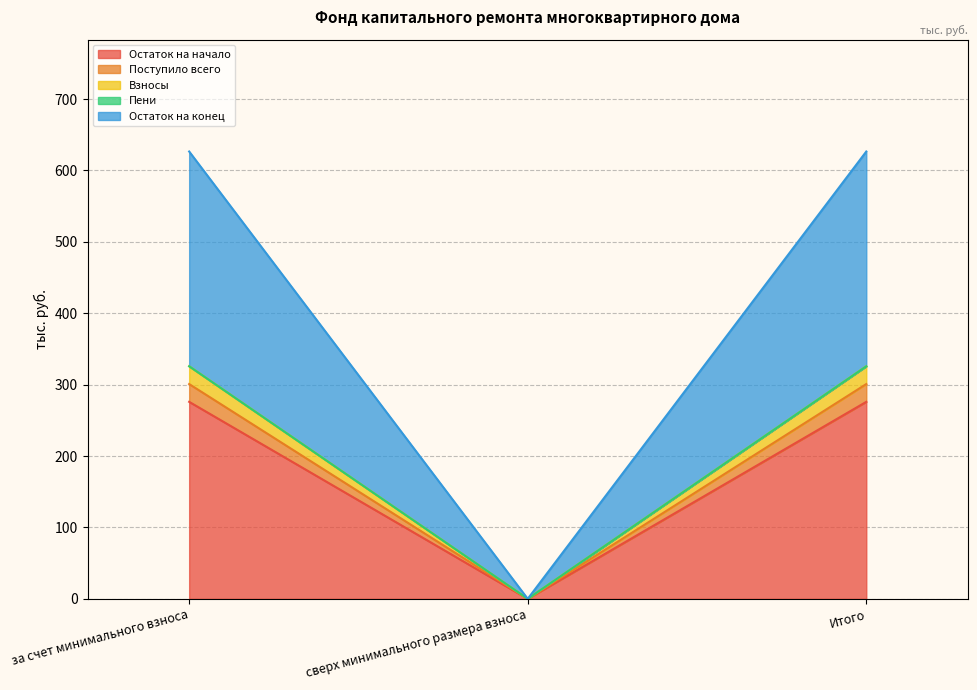

The value of Поступило всего at сверх минимального размера взноса is 83.2. True or false?

False